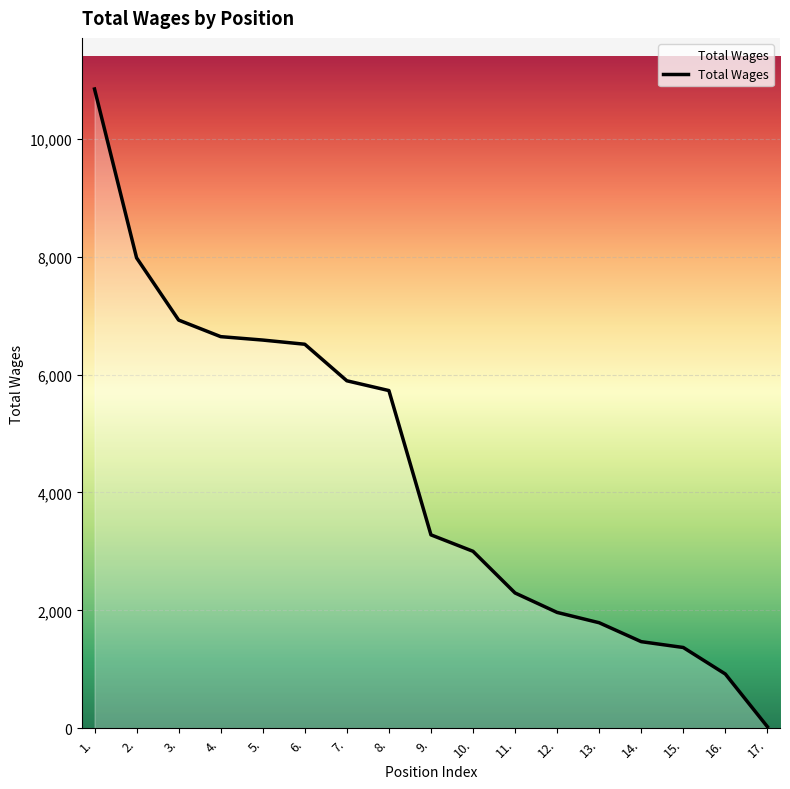

Is it true that the value at 11. is 1297?

False